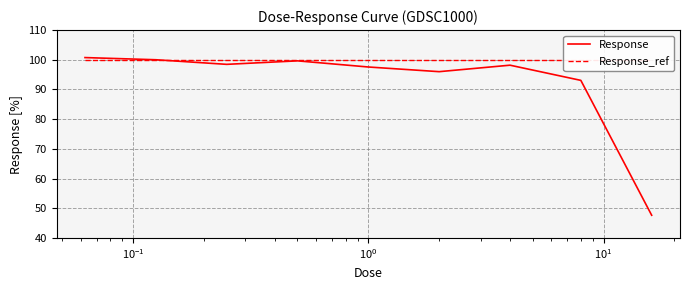

What is the sum of the values at 16.0 and 0.25?

146.1